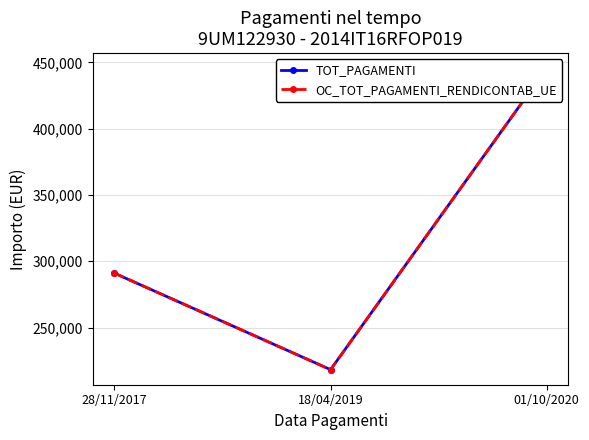

Reading right to left, transcribe all the data shown in this chart.

TOT_PAGAMENTI: 01/10/2020=445555.4	18/04/2019=218225.7	28/11/2017=290967.6
OC_TOT_PAGAMENTI_RENDICONTAB_UE: 01/10/2020=445555.4	18/04/2019=218225.7	28/11/2017=290967.6